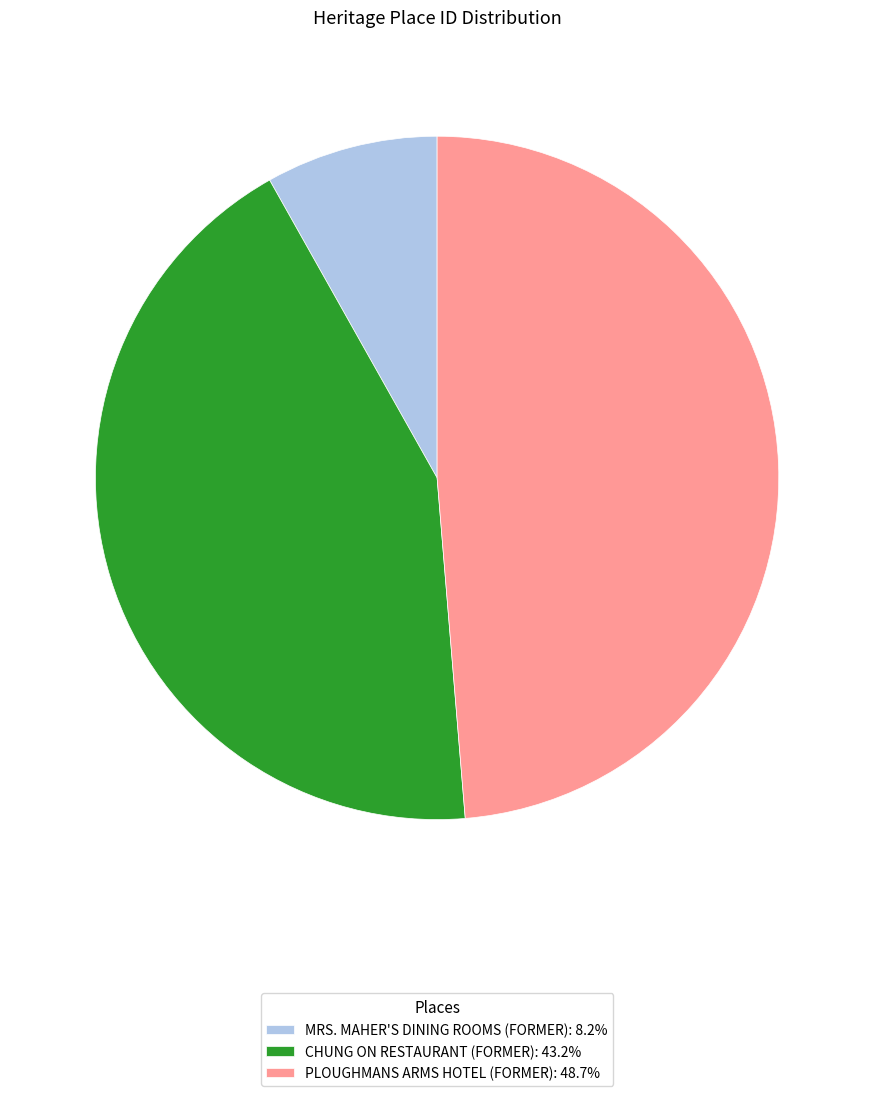

Does any single category account for the majority?

No